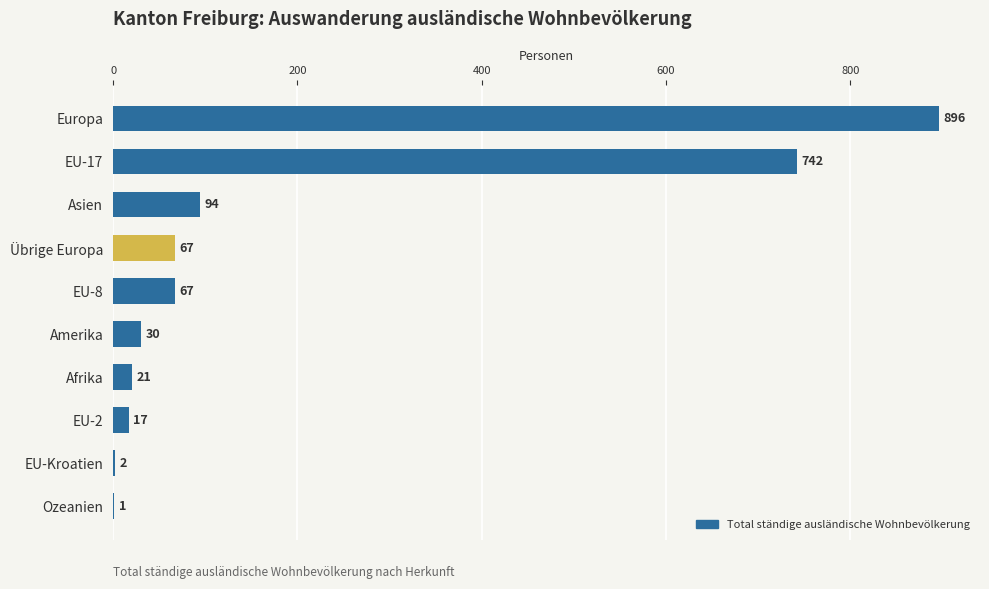

The chart shows a value of 1048 at EU-17. True or false?

False